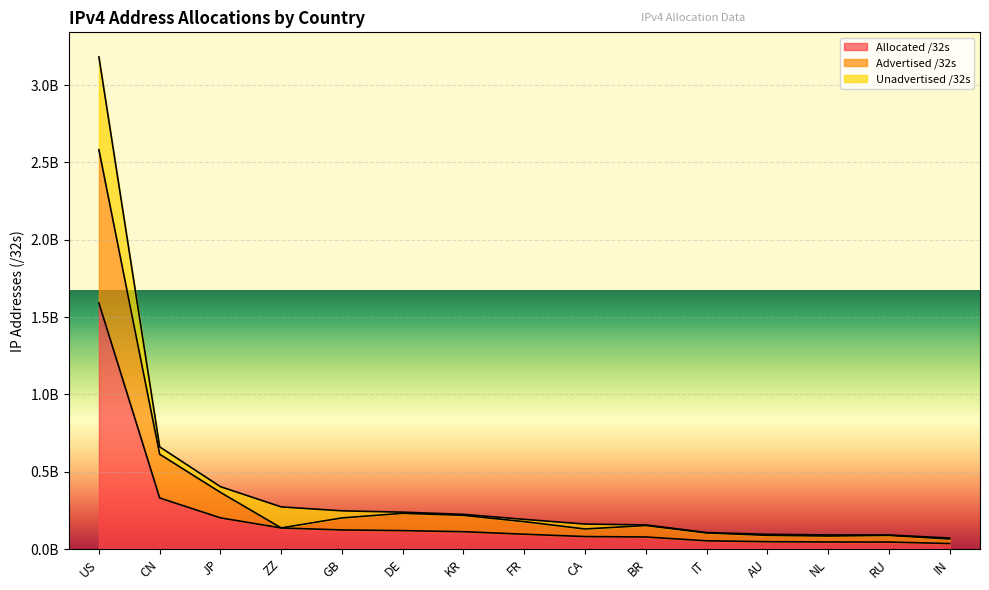

At how many categories does at least one series exceed 2278813931?

1